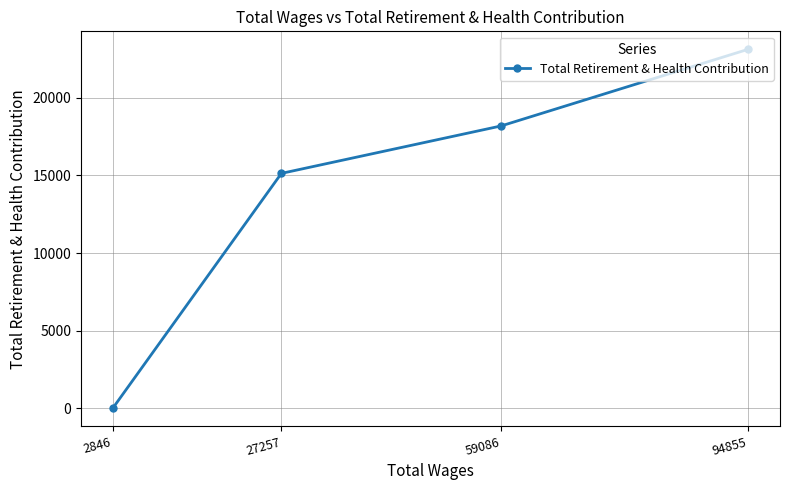

List the labels in order of value, largest first.

94855, 59086, 27257, 2846